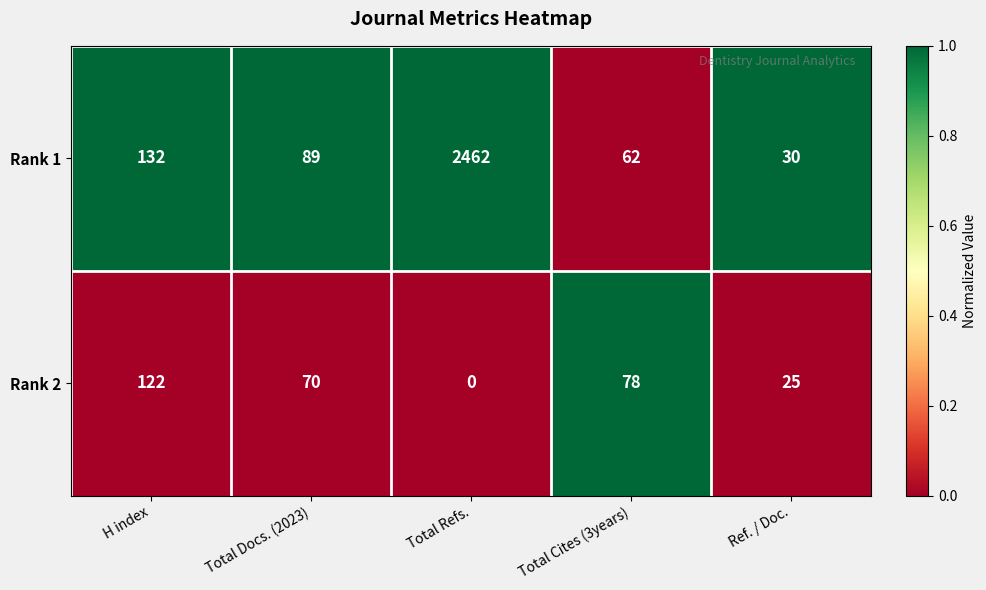

At which label does Rank 2 reach its minimum?

Total Refs.